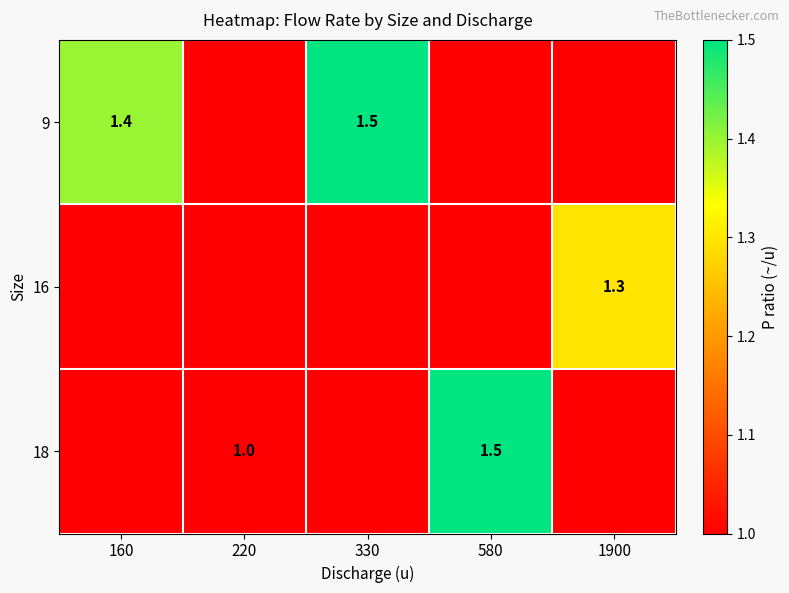

The 18 series shows 1.5 at 580. True or false?

True